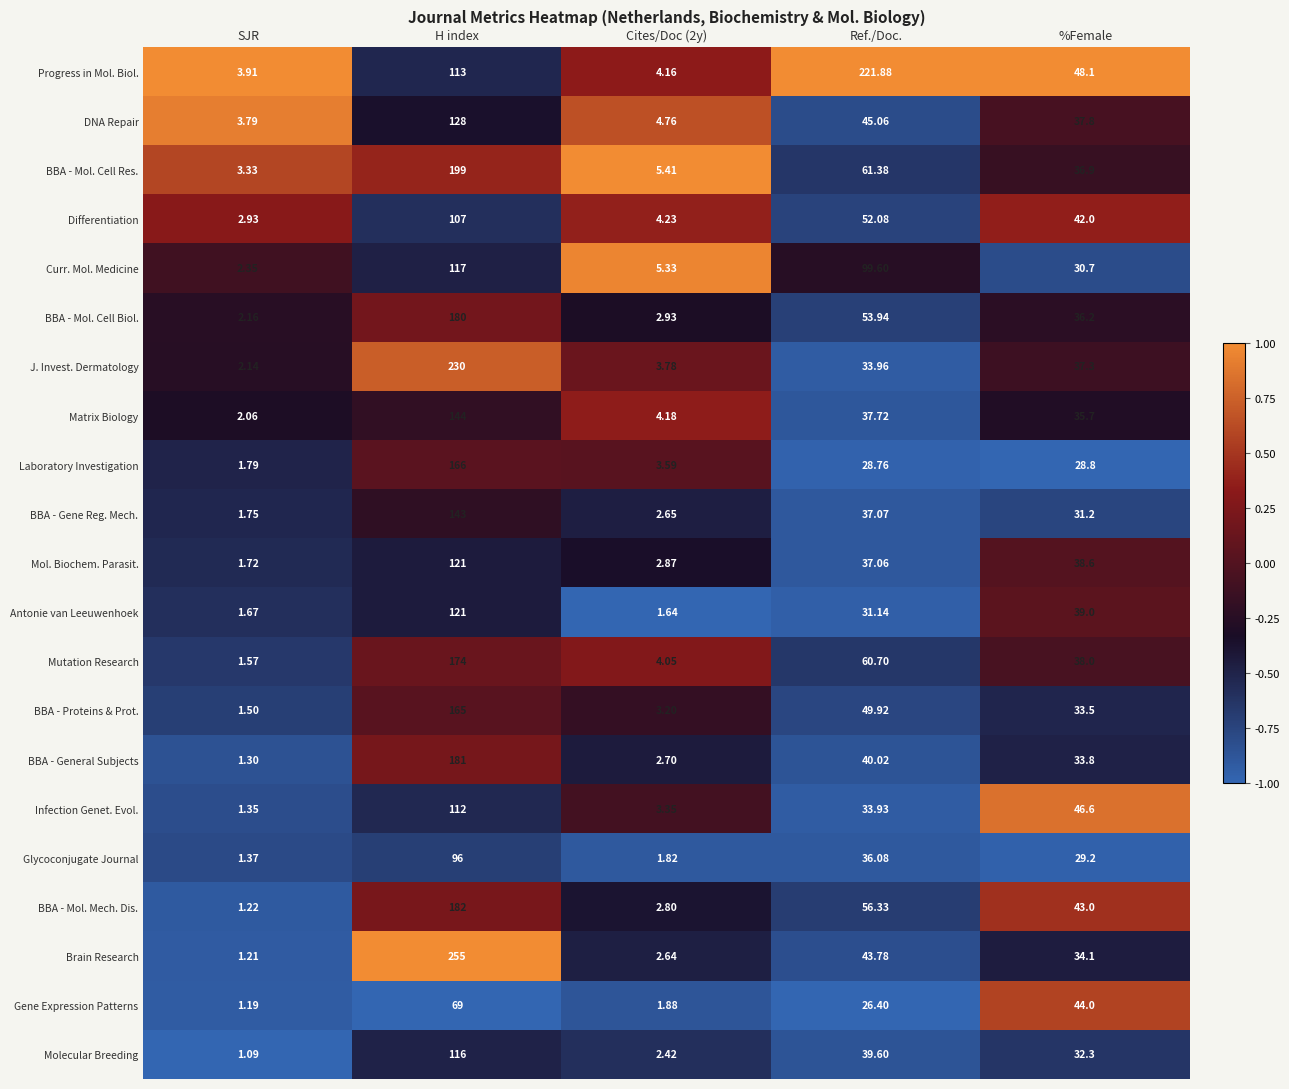

How many data points in Laboratory Investigation are less than 28?

2